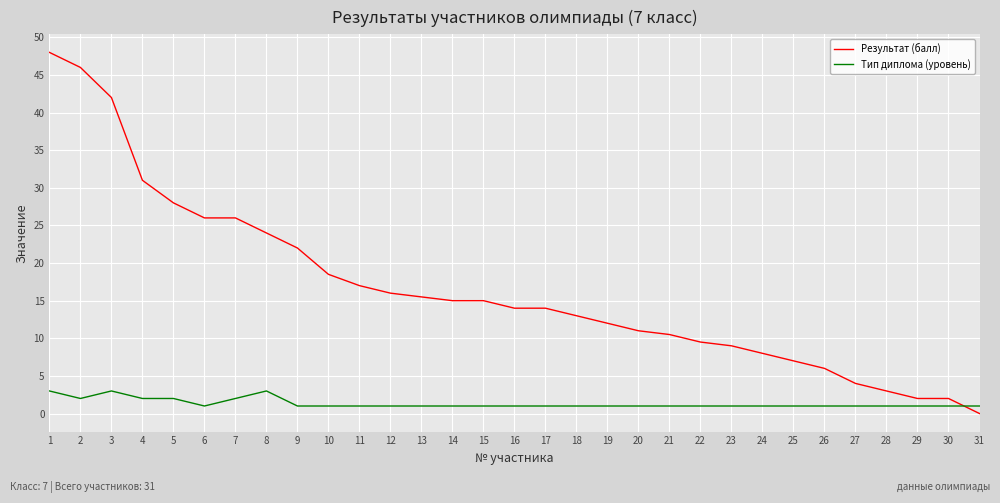

Which series ends up on top after the final intersection of Результат (балл) and Тип диплома (уровень)?

Тип диплома (уровень)